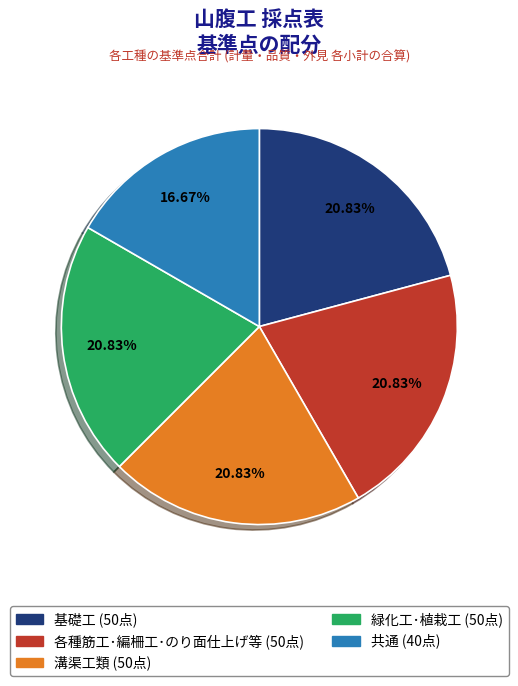

How many slices are in this pie chart?

5